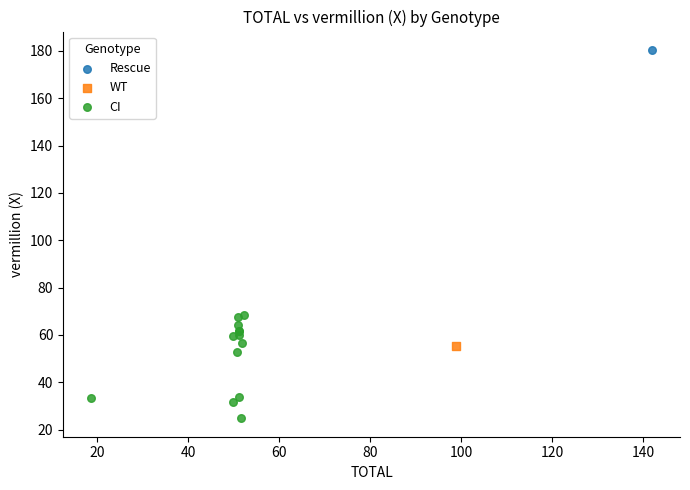

What are all the series names shown in the legend?

Rescue, WT, CI